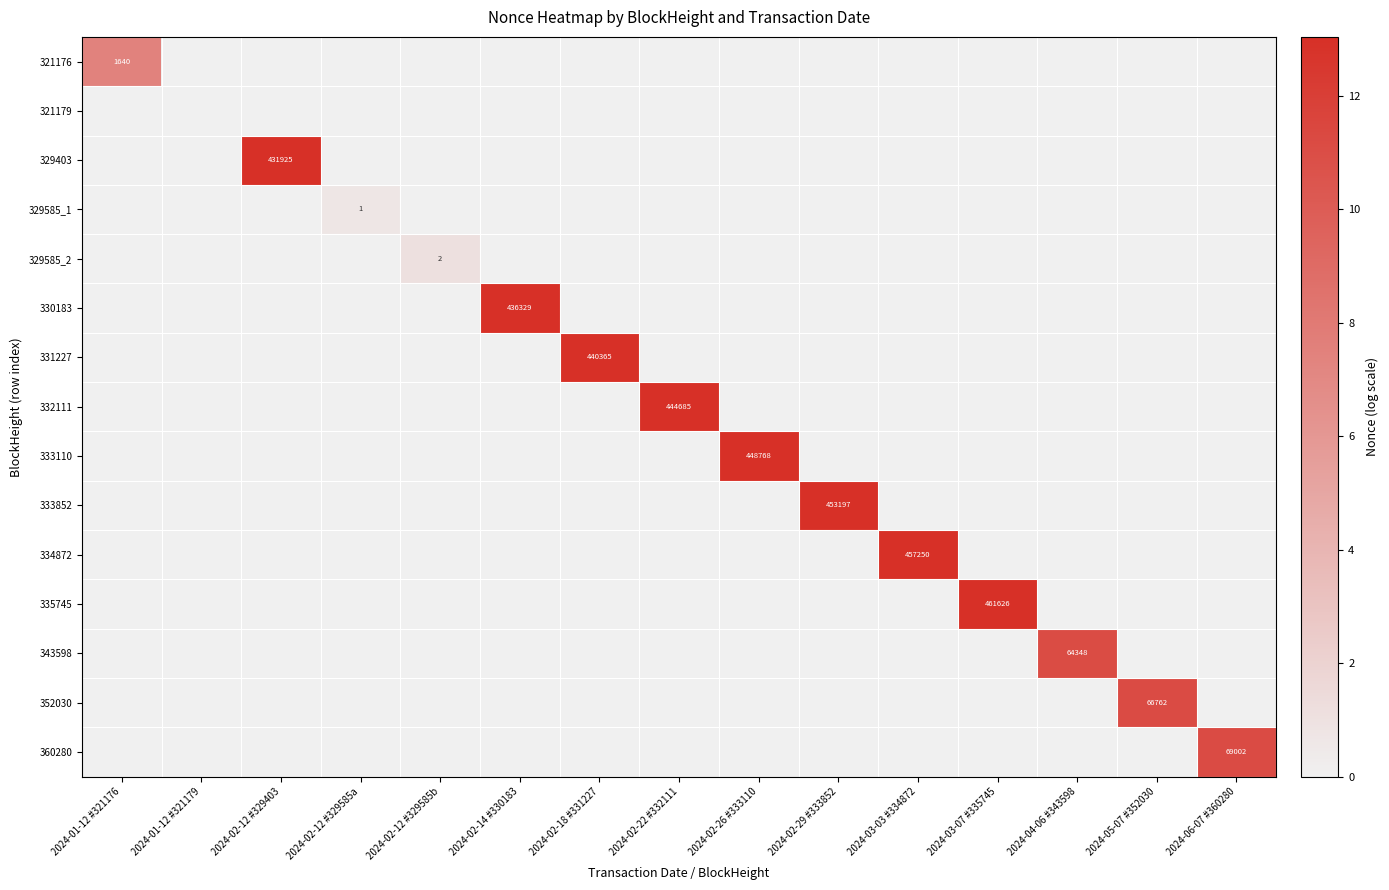

How many values in 321176 are above zero?

1